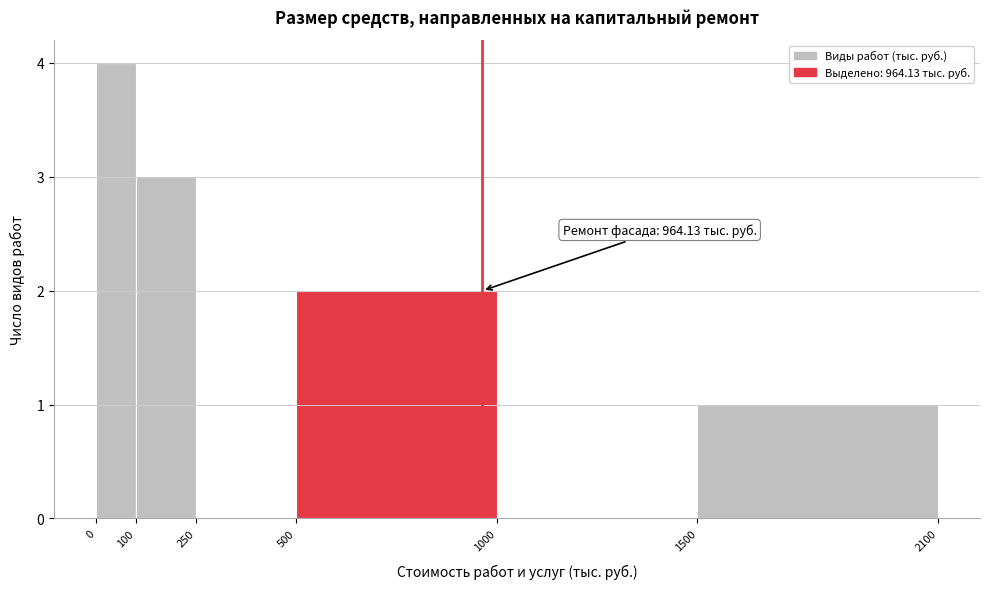

Which range on the x-axis has the tallest bar?

0 to 100